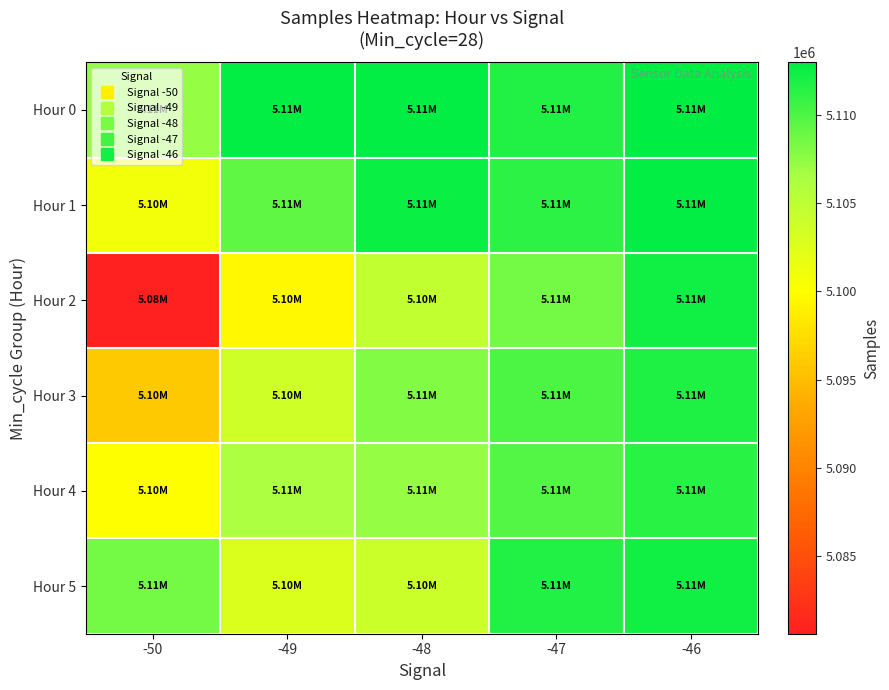

Which series has the widest spread of values?

Hour 2